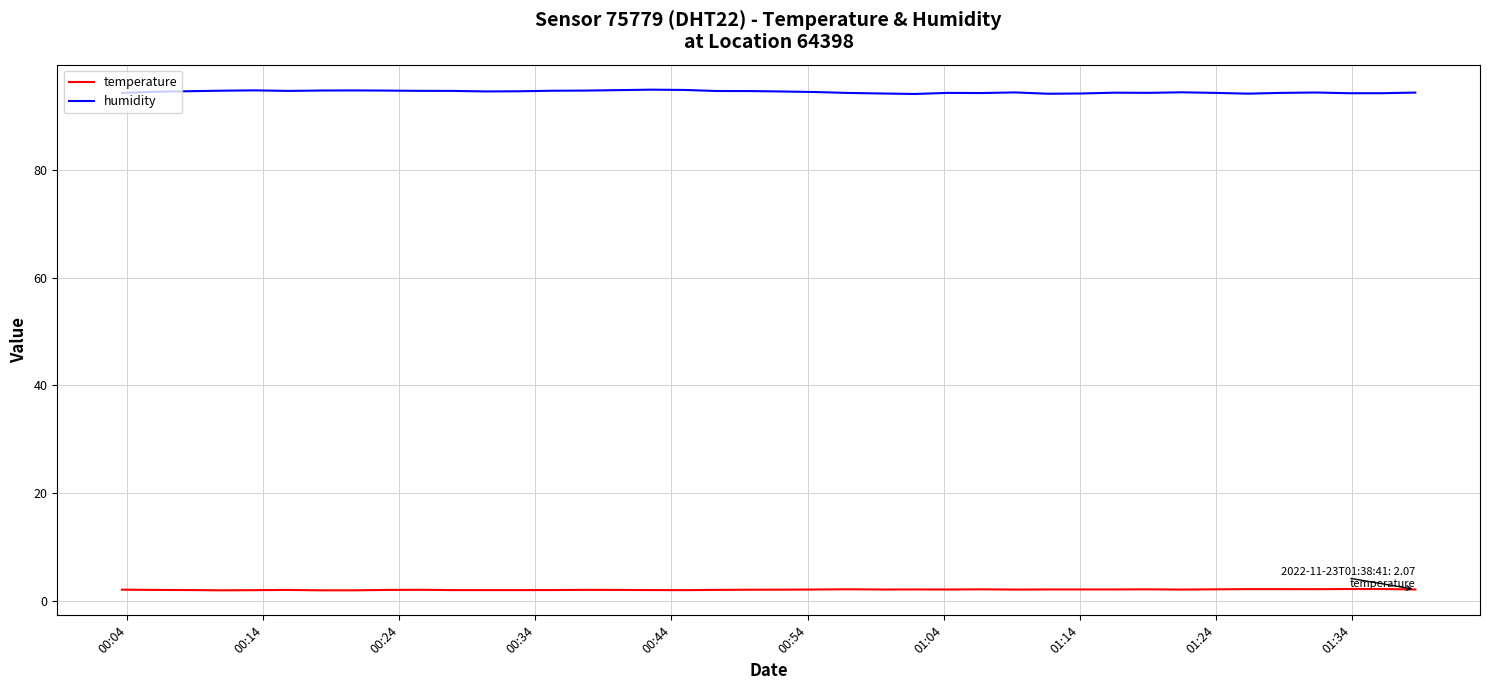

Rank the series by their average value, from lowest to highest.

temperature, humidity